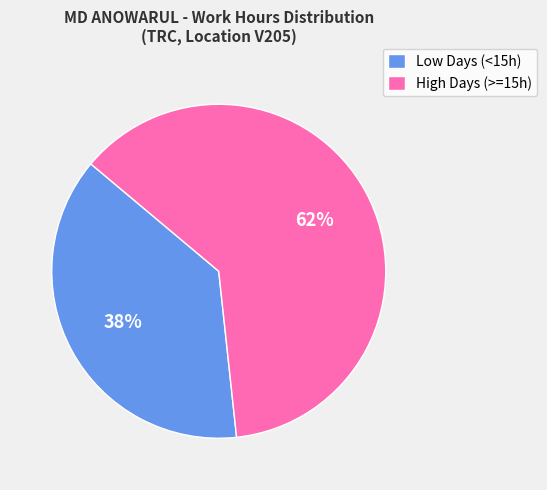

The Low Days (<15h) slice represents 29% of the pie. True or false?

False